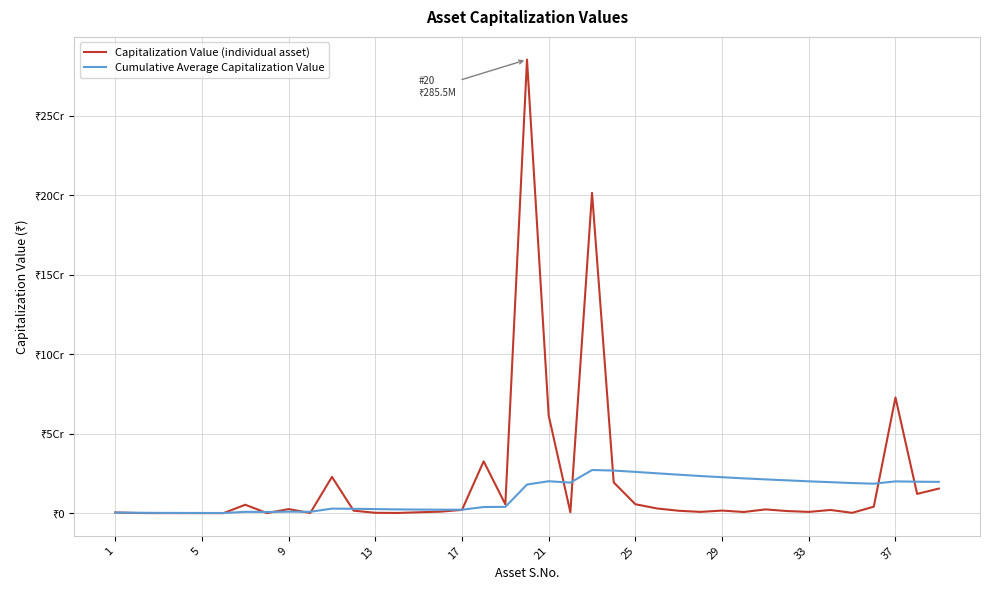

What is the maximum value for Cumulative Average Capitalization Value?

27136482.9